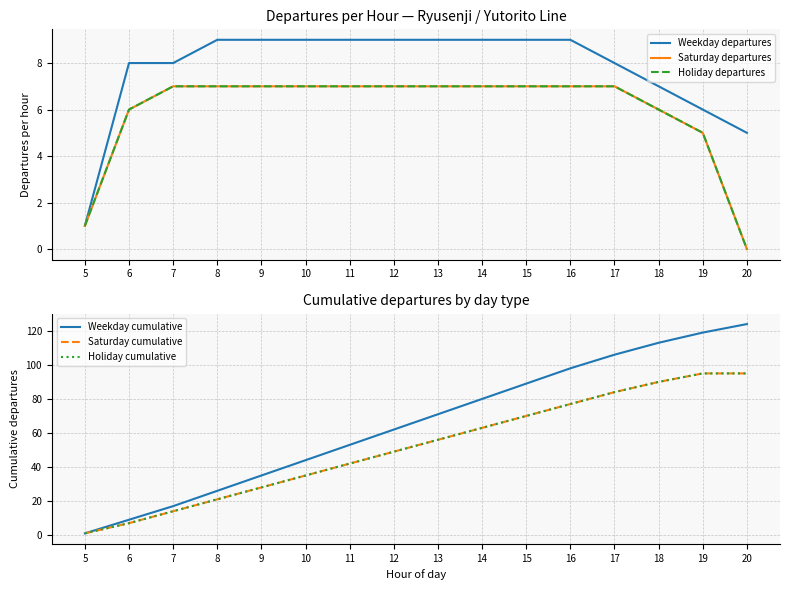

What is the approximate value of Weekday cumulative at 13, to the nearest 50?

50